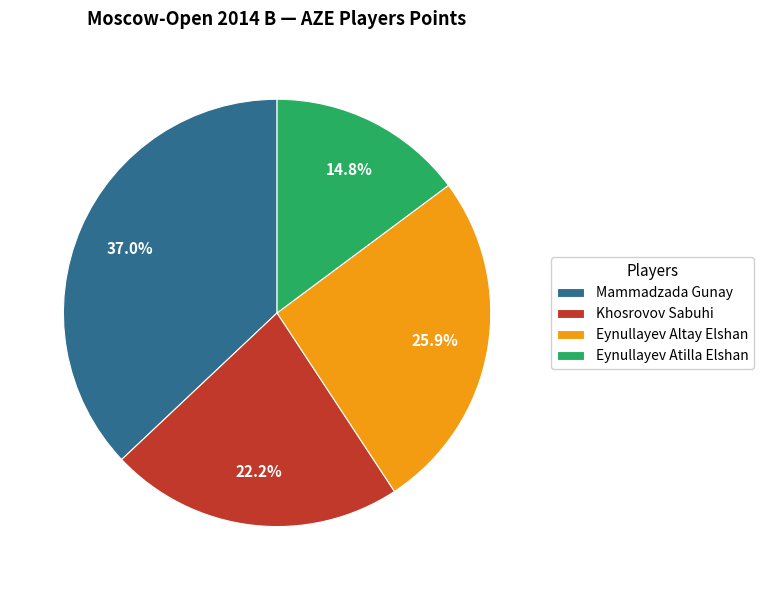

What portion of the pie excludes Eynullayev Altay Elshan?

74.1%